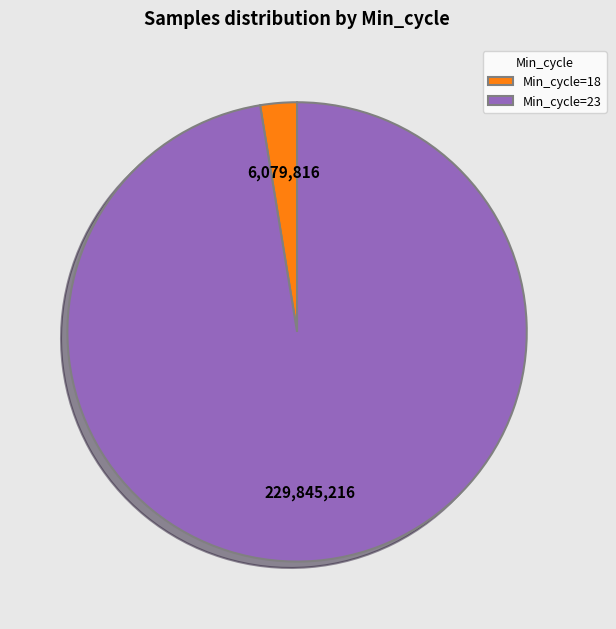

Rank the categories by value from lowest to highest.

Min_cycle=18, Min_cycle=23